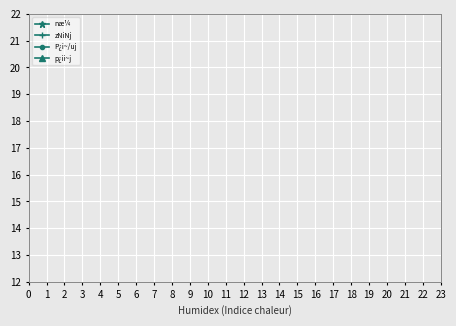

What are all the series names shown in the legend?

næ¼, zNiNj, P¿i~/uj, p¿ii~j